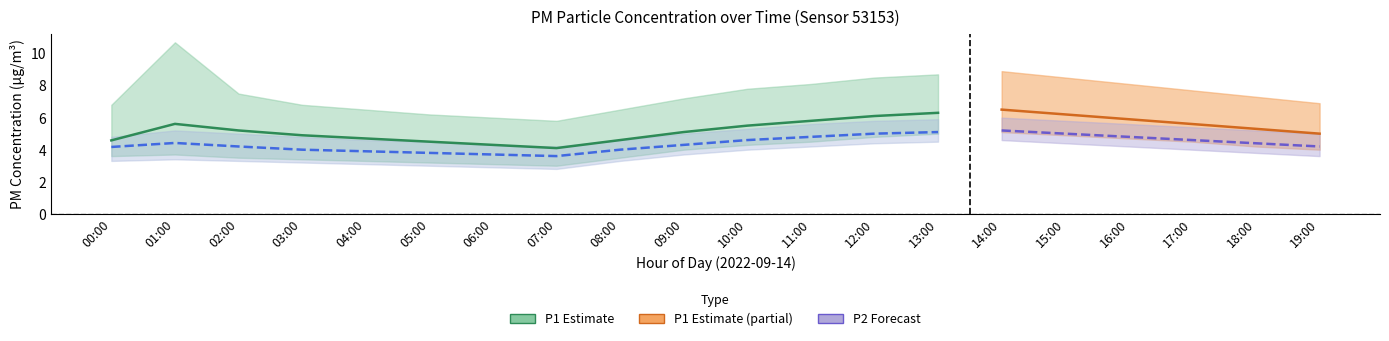

True or false: P1 and P2_lower intersect in this chart.

False